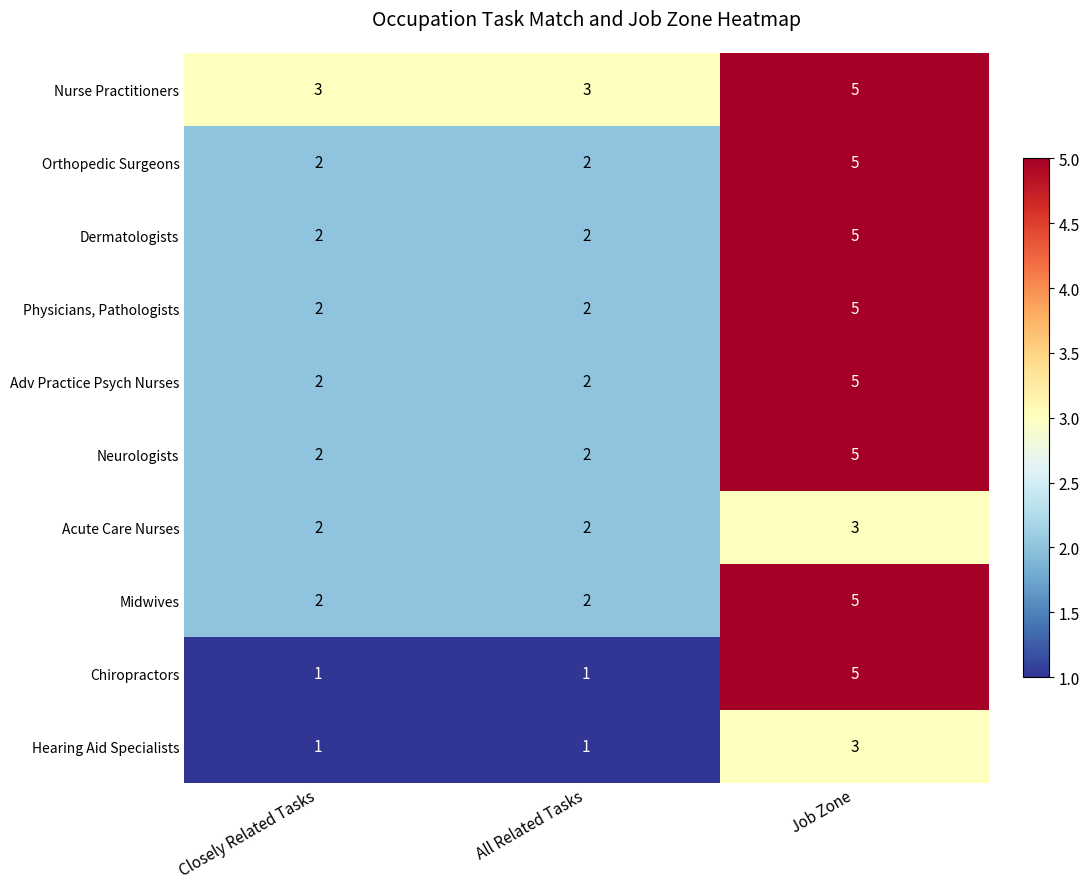

Is it true that Adv Practice Psych Nurses equals 5 at Job Zone?

True